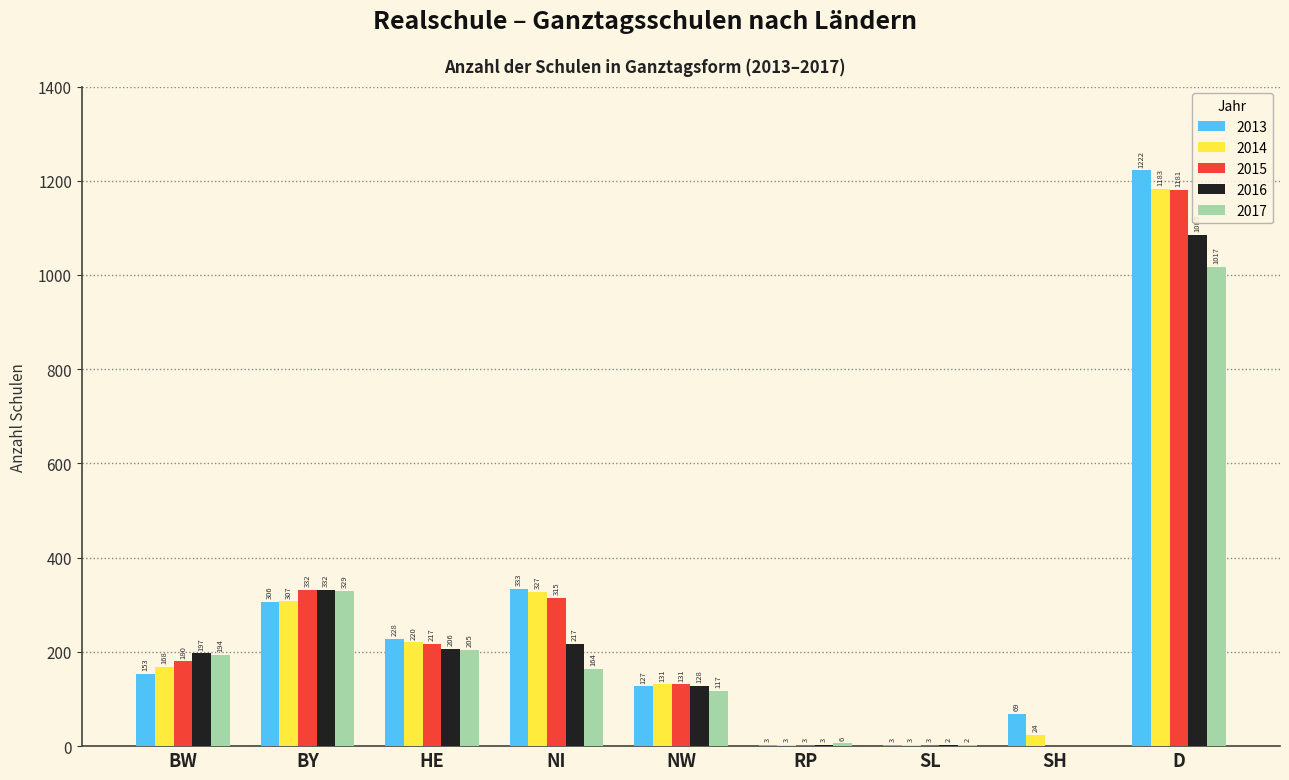

How many data points does each series have?

9